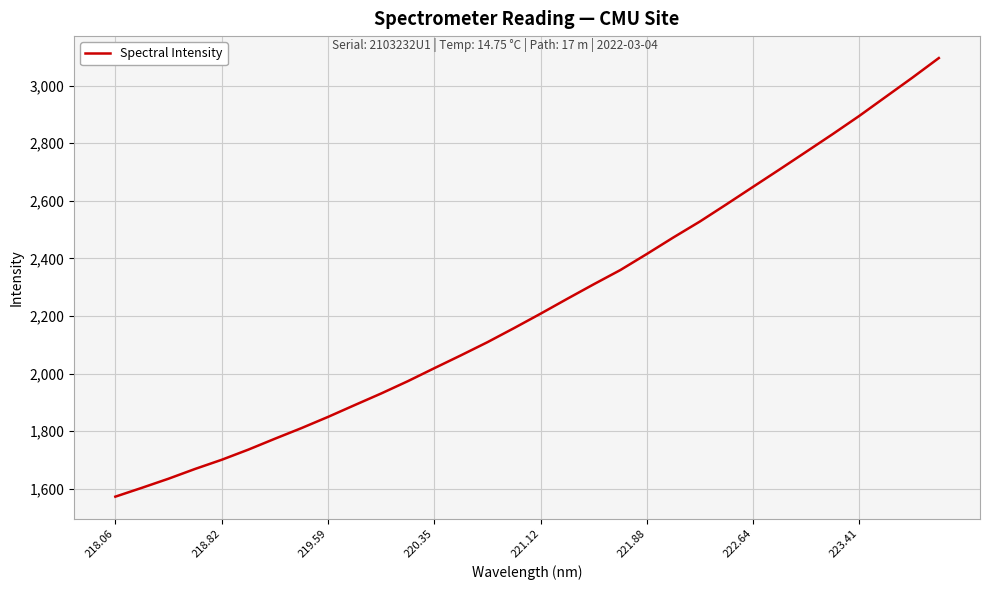

What is the difference between the maximum and minimum values?

1522.6